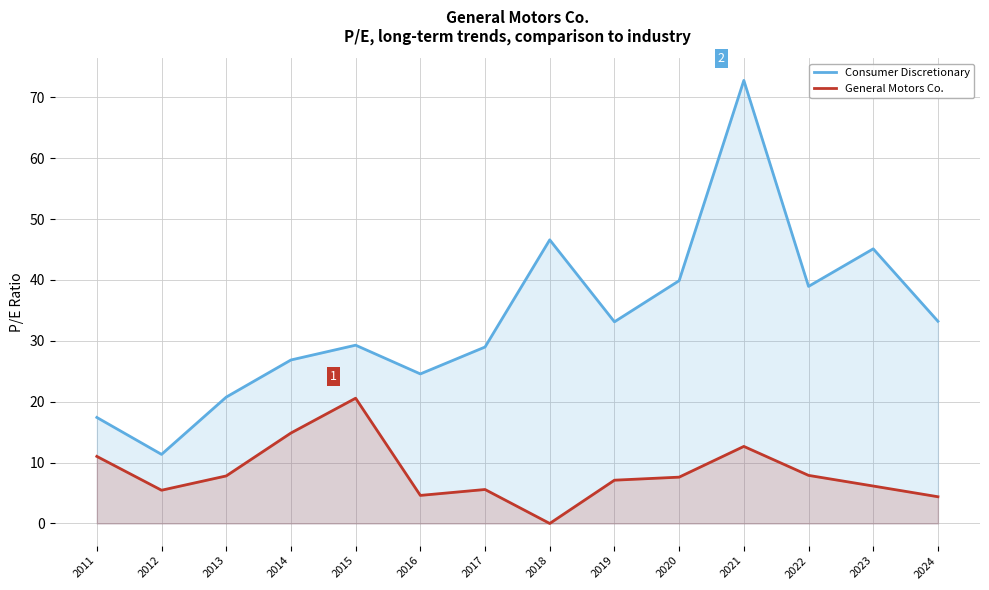

What is the greatest value displayed?

72.8